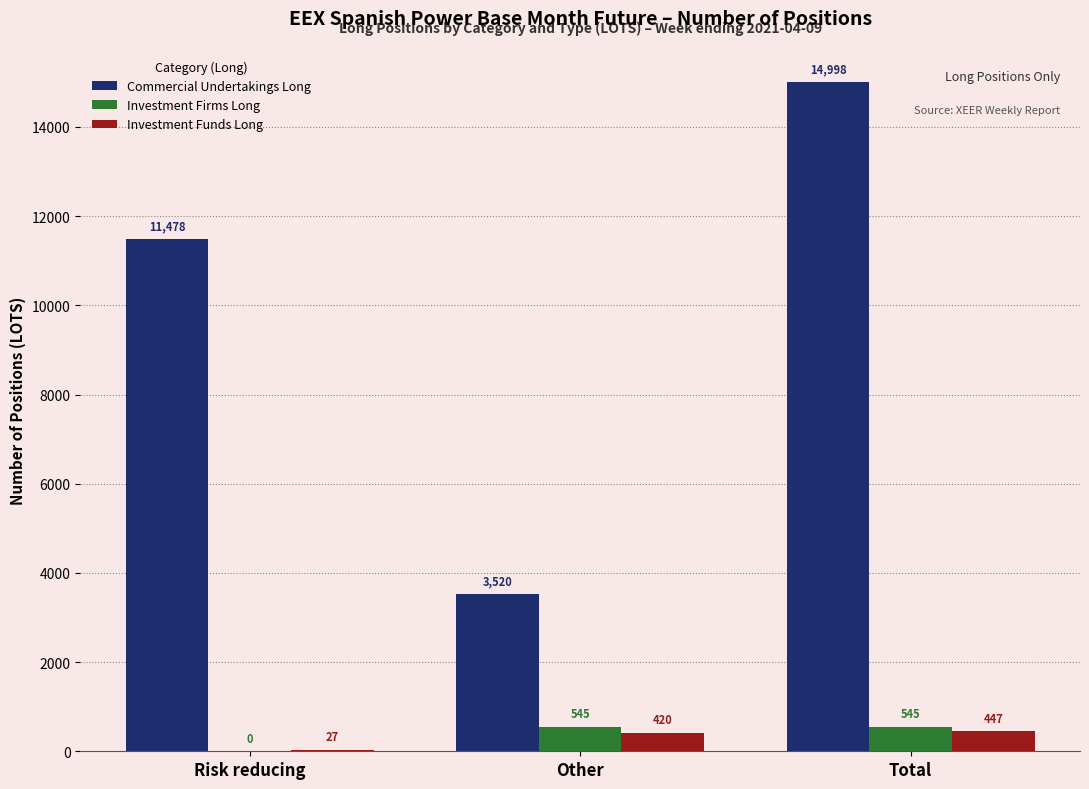

At which label is Commercial Undertakings Long closest to 9259?

Risk reducing